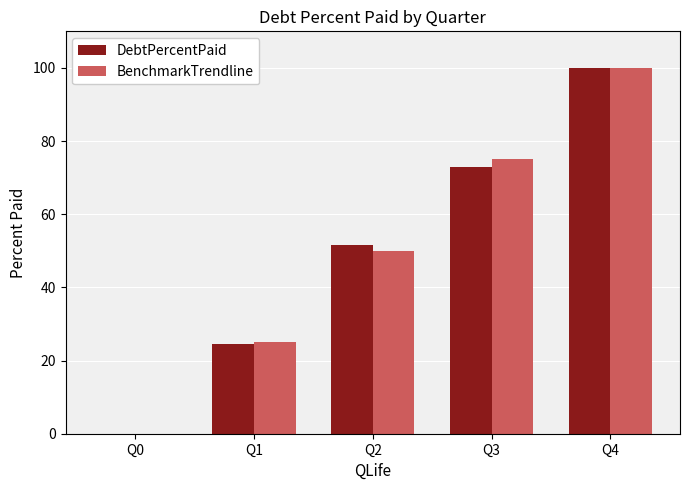

At which category is the sum across all series the highest?

Q4